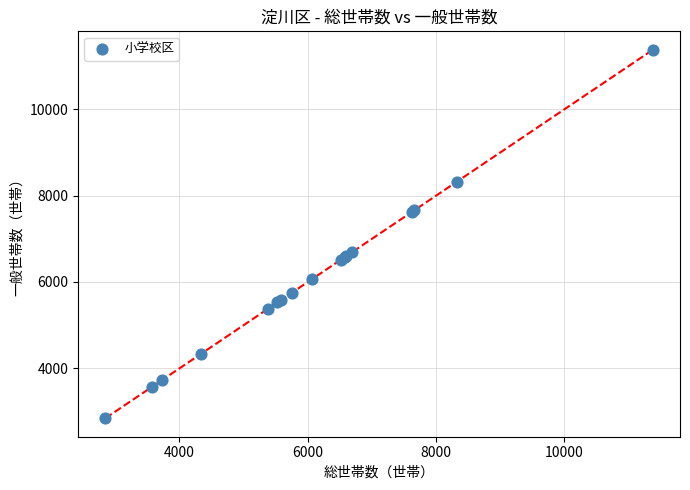

What Y value in the scatter plot is closest to 7109?

6696